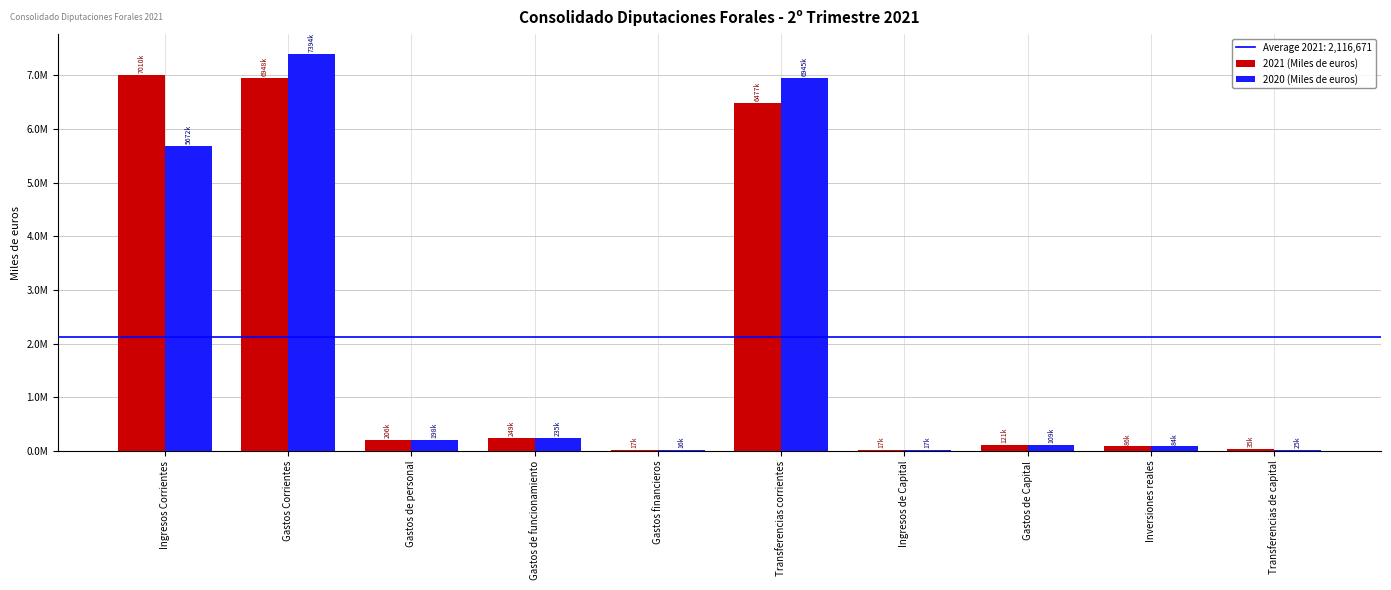

What is the greatest value displayed?

7393602.8